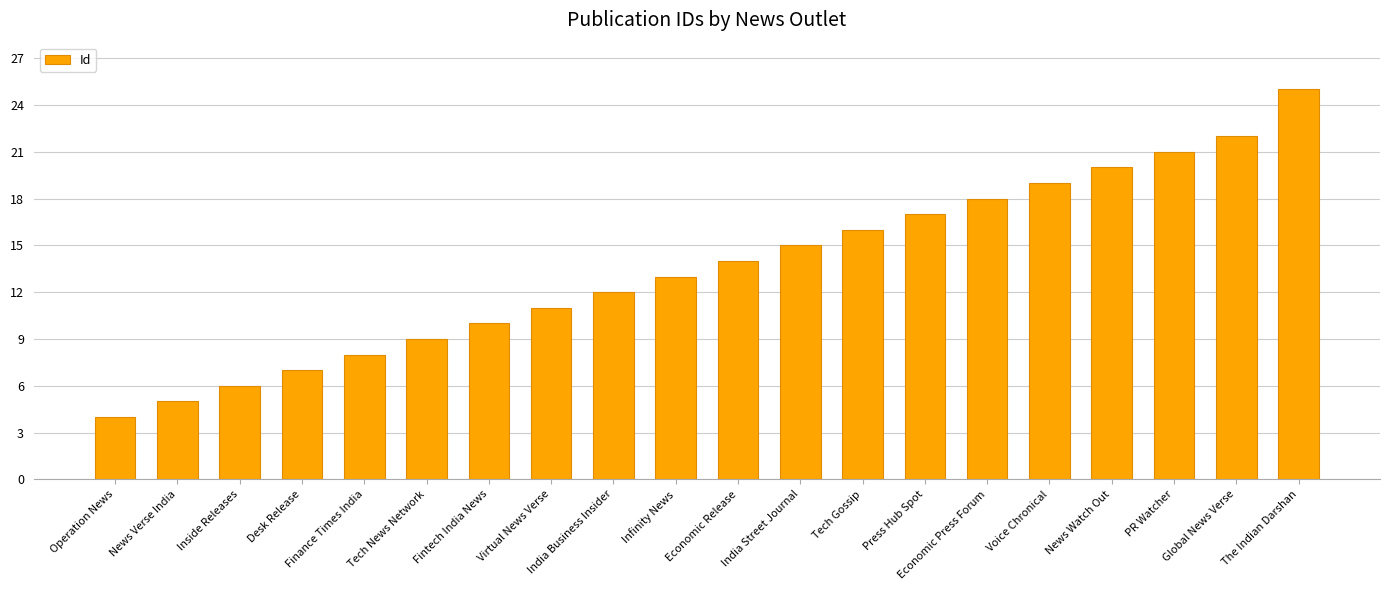

What is the smallest value displayed?

4